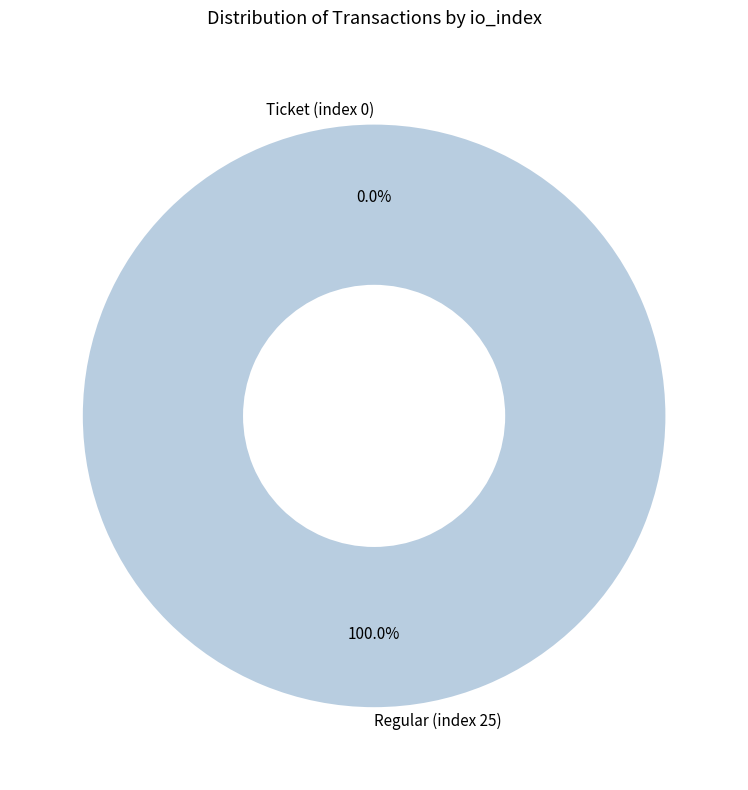

Count the number of slices in the pie.

2